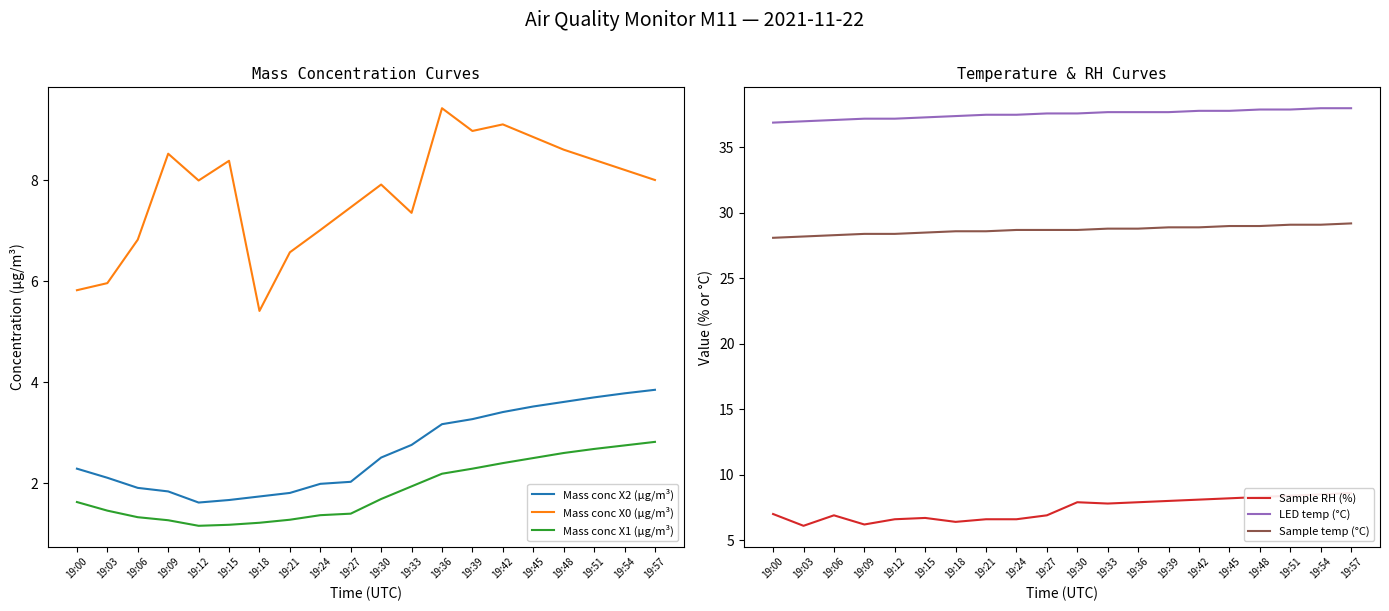

The Sample temp (°C) series shows 15.3 at 19:24. True or false?

False